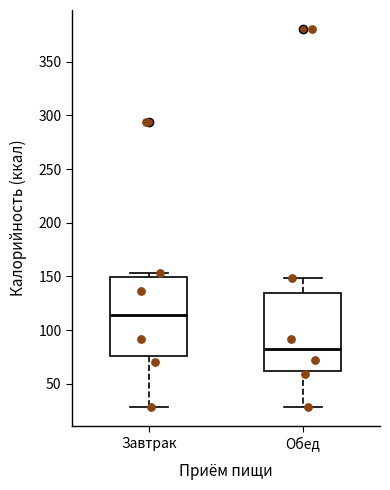

Where does the lower whisker of the box for Завтрак end on the y-axis? The values are not printed on the chart, so give them approximately, as read against the axis.

30